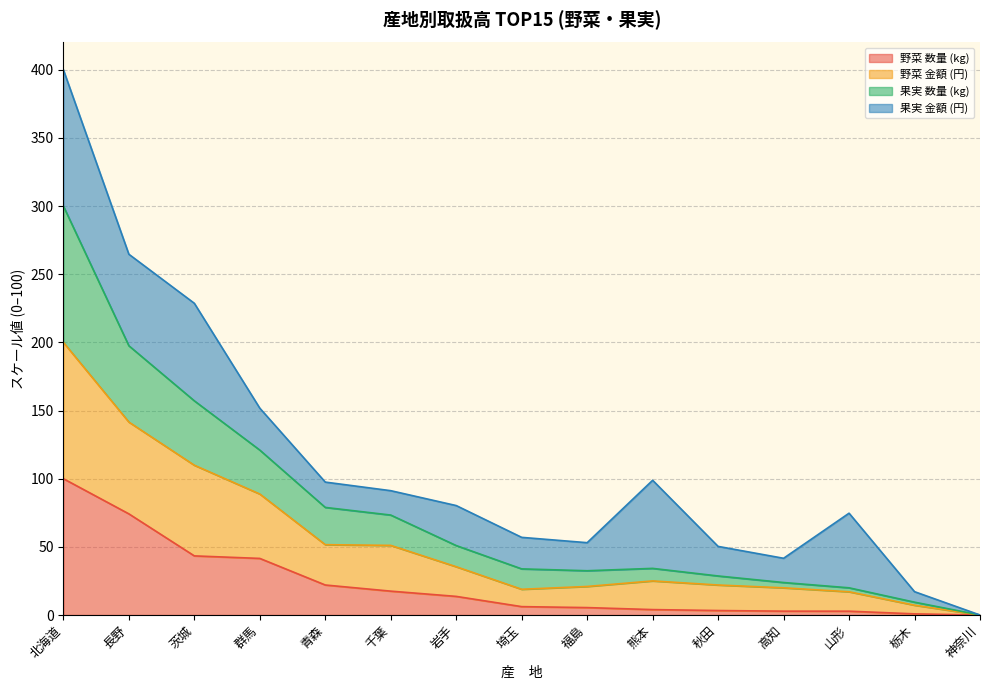

At which category is the sum across all series the highest?

北海道